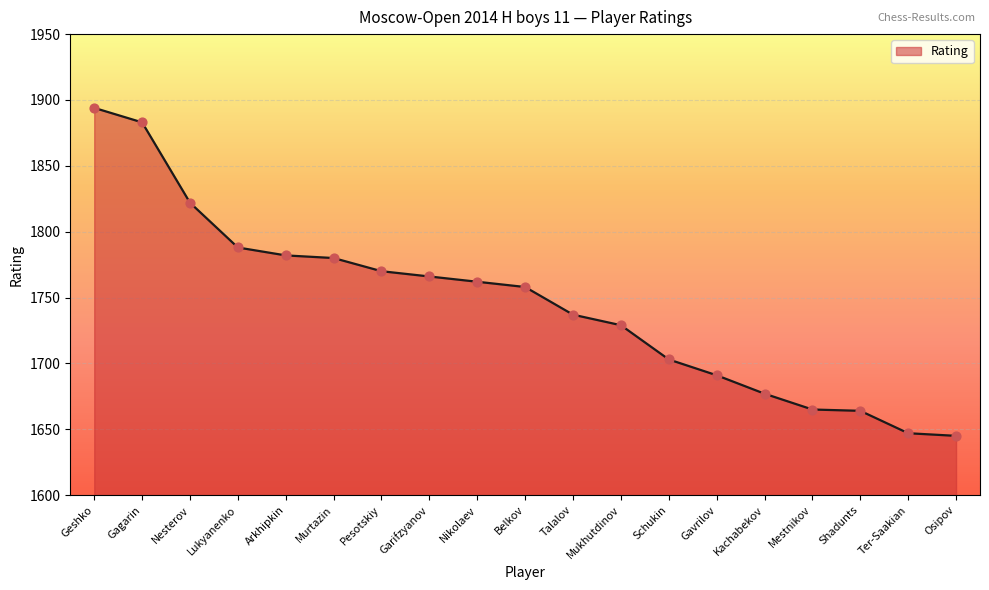

Between Arkhipkin and Nikolaev, which is larger?

Arkhipkin